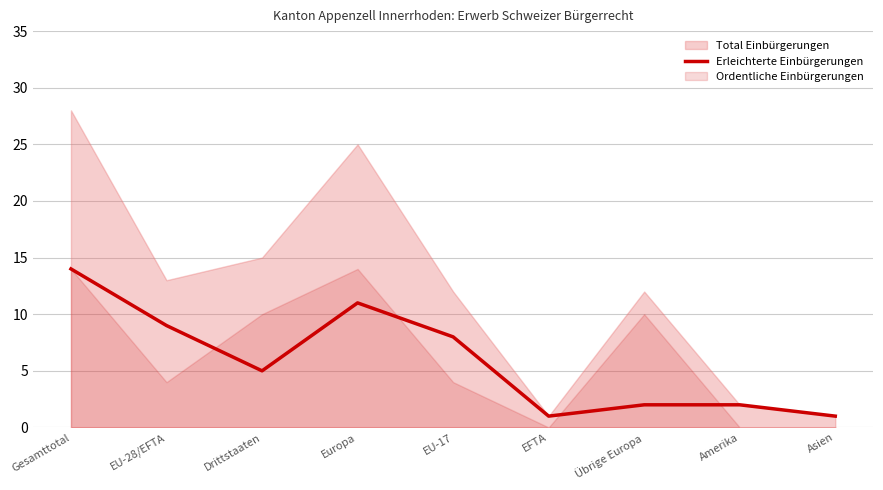

Between EU-17 and EU-28/EFTA, which is larger?

EU-28/EFTA